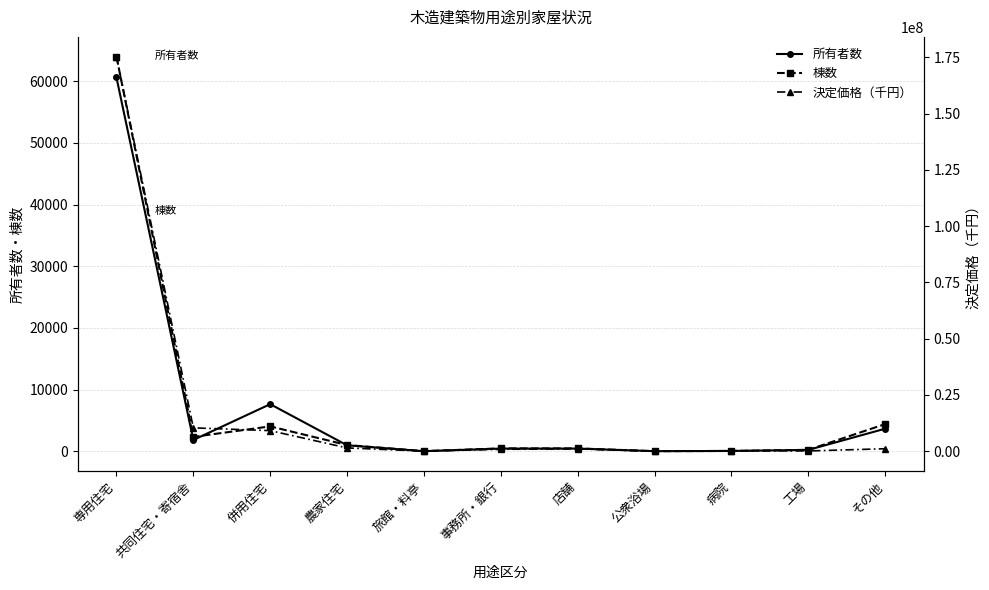

Which series changed the most between 旅館・料亭 and その他?

決定価格（千円）